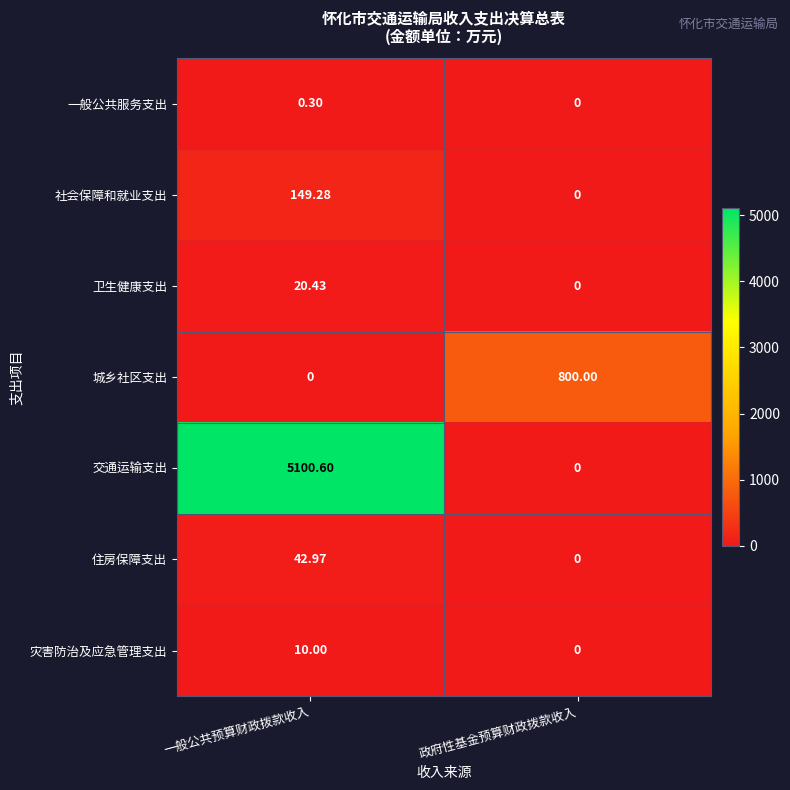

At which label is 卫生健康支出 closest to 10?

政府性基金预算财政拨款收入